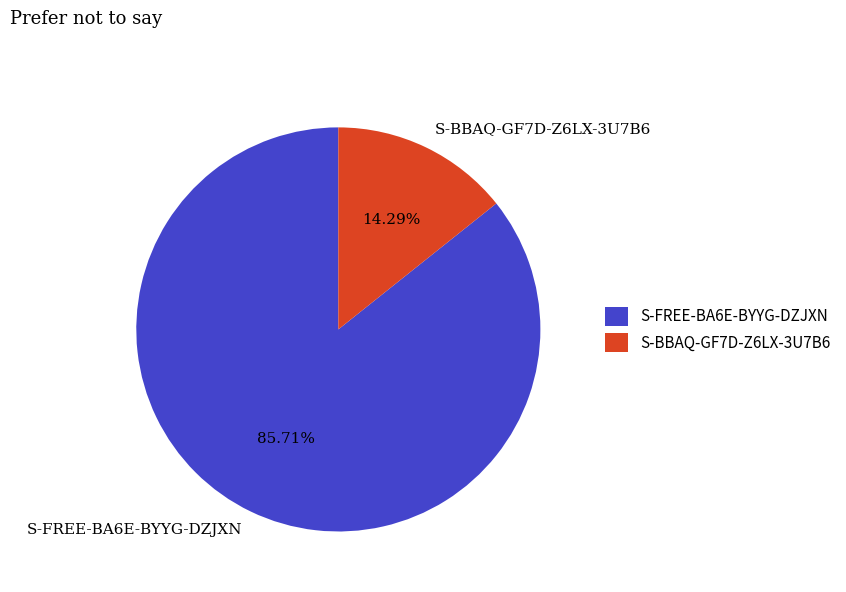

How many slices are in this pie chart?

2